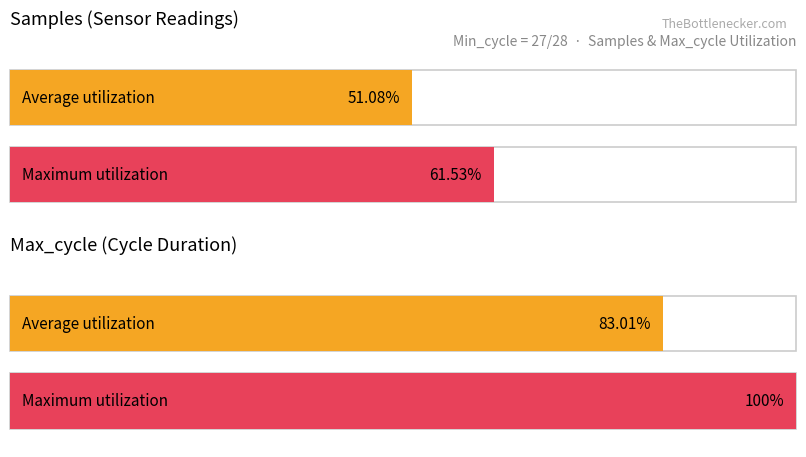

Is it true that Samples equals 7103455 at 27?

False